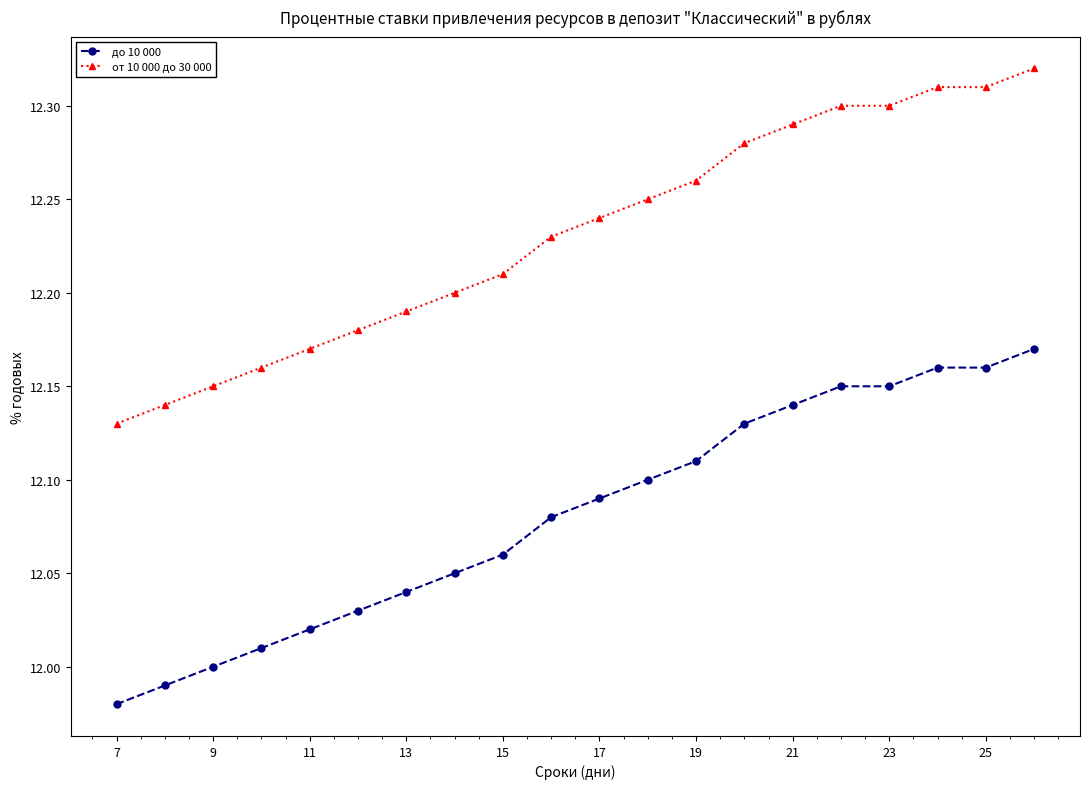

Rank the series by their maximum value, from lowest to highest.

до 10 000, от 10 000 до 30 000